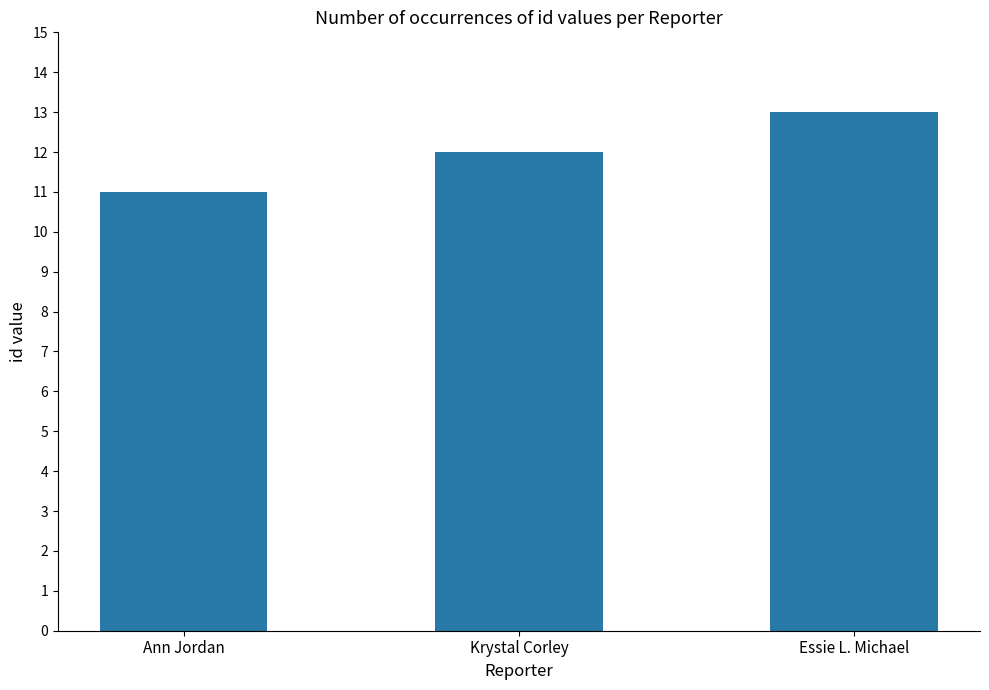

Rank the categories by value from highest to lowest.

Essie L. Michael, Krystal Corley, Ann Jordan